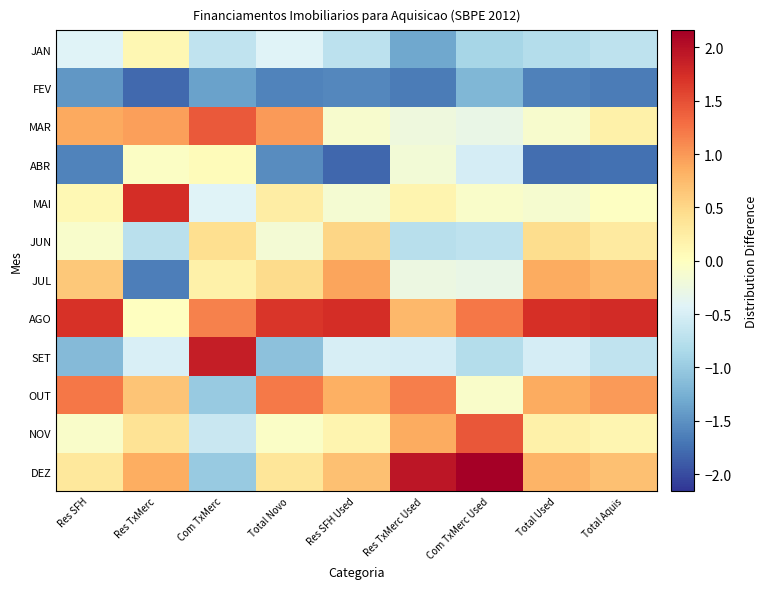

Reading left to right, what are all the values shown in this chart?

JAN: Res SFH=-0.4	Res TxMerc=0.1	Com TxMerc=-0.7	Total Novo=-0.4	Res SFH Used=-0.7	Res TxMerc Used=-1.3	Com TxMerc Used=-0.9	Total Used=-0.8	Total Aquis=-0.7
FEV: Res SFH=-1.5	Res TxMerc=-1.8	Com TxMerc=-1.4	Total Novo=-1.6	Res SFH Used=-1.6	Res TxMerc Used=-1.7	Com TxMerc Used=-1.2	Total Used=-1.6	Total Aquis=-1.7
MAR: Res SFH=0.9	Res TxMerc=1.0	Com TxMerc=1.4	Total Novo=1.0	Res SFH Used=-0.1	Res TxMerc Used=-0.2	Com TxMerc Used=-0.3	Total Used=-0.1	Total Aquis=0.2
ABR: Res SFH=-1.6	Res TxMerc=-0.0	Com TxMerc=0.0	Total Novo=-1.5	Res SFH Used=-1.8	Res TxMerc Used=-0.2	Com TxMerc Used=-0.5	Total Used=-1.8	Total Aquis=-1.7
MAI: Res SFH=0.1	Res TxMerc=1.7	Com TxMerc=-0.4	Total Novo=0.2	Res SFH Used=-0.1	Res TxMerc Used=0.1	Com TxMerc Used=-0.1	Total Used=-0.1	Total Aquis=-0.0
JUN: Res SFH=-0.1	Res TxMerc=-0.7	Com TxMerc=0.4	Total Novo=-0.2	Res SFH Used=0.5	Res TxMerc Used=-0.7	Com TxMerc Used=-0.7	Total Used=0.4	Total Aquis=0.3
JUL: Res SFH=0.6	Res TxMerc=-1.6	Com TxMerc=0.2	Total Novo=0.5	Res SFH Used=0.9	Res TxMerc Used=-0.3	Com TxMerc Used=-0.3	Total Used=0.9	Total Aquis=0.8
AGO: Res SFH=1.7	Res TxMerc=-0.0	Com TxMerc=1.2	Total Novo=1.7	Res SFH Used=1.7	Res TxMerc Used=0.8	Com TxMerc Used=1.2	Total Used=1.7	Total Aquis=1.8
SET: Res SFH=-1.2	Res TxMerc=-0.5	Com TxMerc=1.9	Total Novo=-1.1	Res SFH Used=-0.5	Res TxMerc Used=-0.5	Com TxMerc Used=-0.8	Total Used=-0.5	Total Aquis=-0.7
OUT: Res SFH=1.2	Res TxMerc=0.7	Com TxMerc=-1.0	Total Novo=1.2	Res SFH Used=0.8	Res TxMerc Used=1.2	Com TxMerc Used=-0.1	Total Used=0.9	Total Aquis=1.0
NOV: Res SFH=-0.1	Res TxMerc=0.4	Com TxMerc=-0.6	Total Novo=-0.1	Res SFH Used=0.1	Res TxMerc Used=0.9	Com TxMerc Used=1.4	Total Used=0.2	Total Aquis=0.1
DEZ: Res SFH=0.3	Res TxMerc=0.9	Com TxMerc=-1.0	Total Novo=0.3	Res SFH Used=0.7	Res TxMerc Used=1.9	Com TxMerc Used=2.2	Total Used=0.8	Total Aquis=0.7